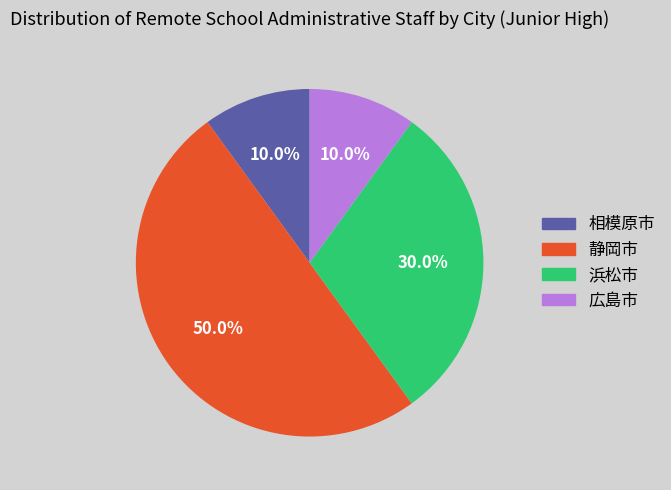

What is the total percentage of 相模原市 and 広島市?

20.0%